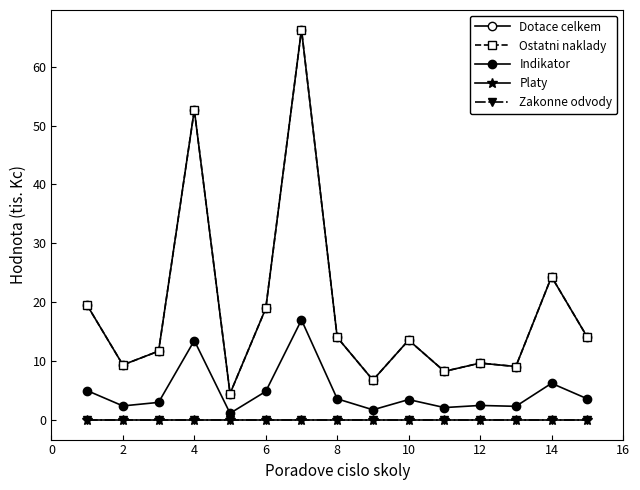

Does the chart have visible grid lines?

No